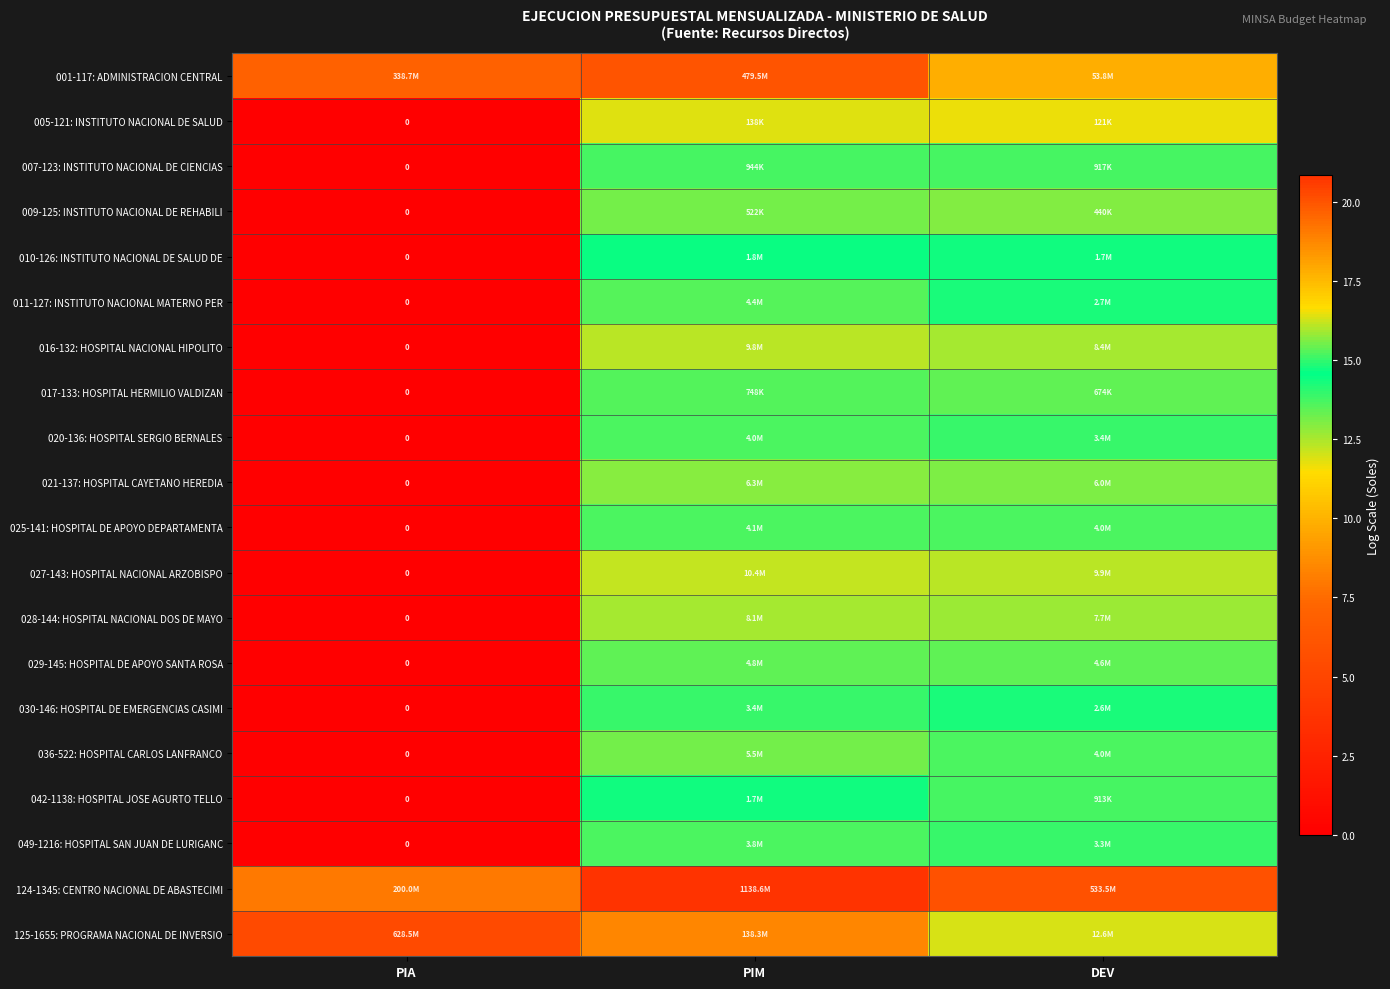

Rank the categories by 010-126: INSTITUTO NACIONAL DE SALUD DE value from lowest to highest.

PIA, DEV, PIM